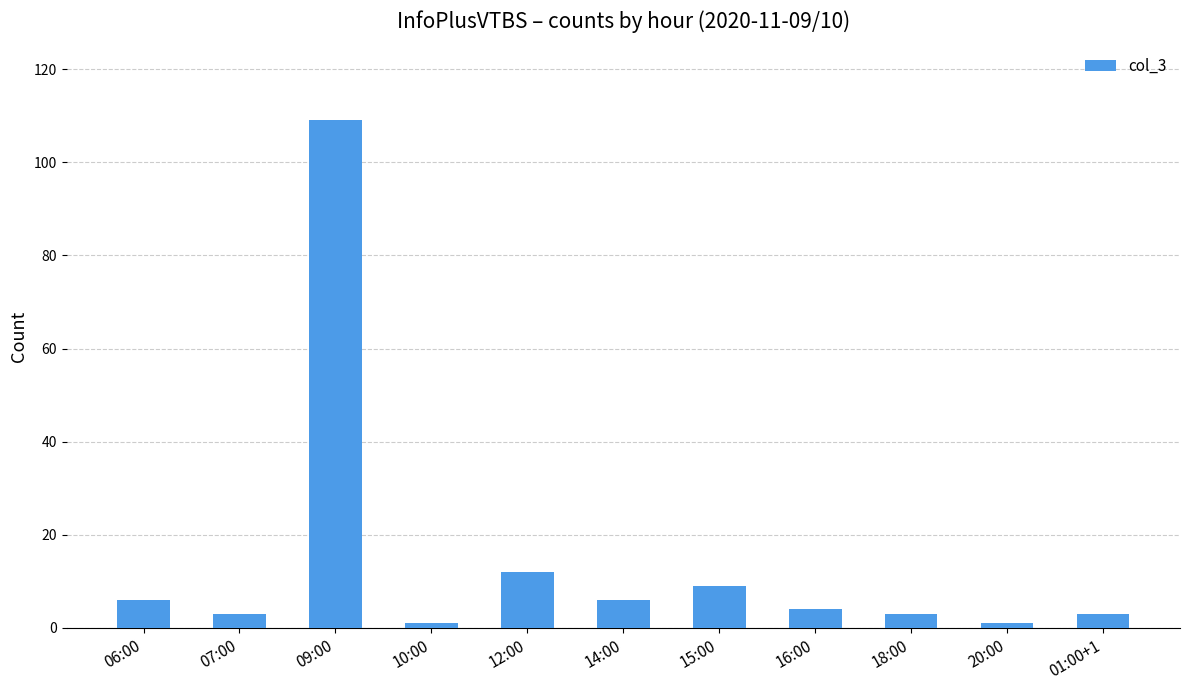

What is the value of the 3rd bar from the left?

109